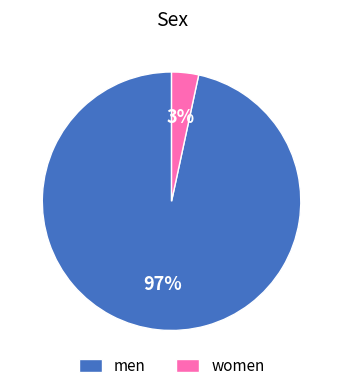

How many segments does this pie chart have?

2